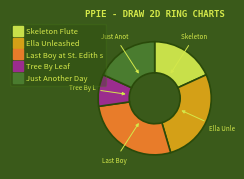

What is the smallest slice in the pie chart?

Tree By Leaf